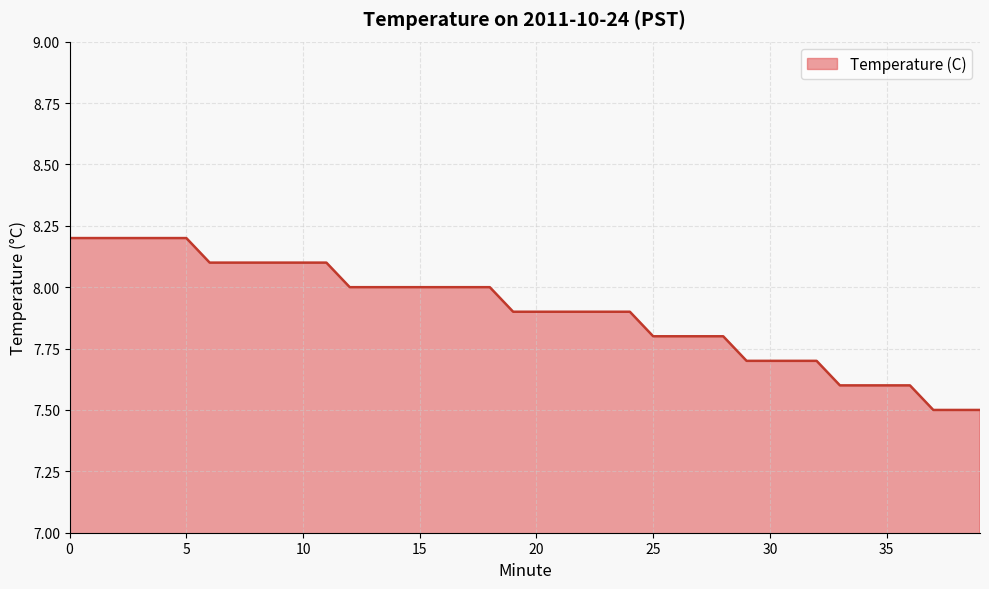

What is the greatest value displayed?

8.2